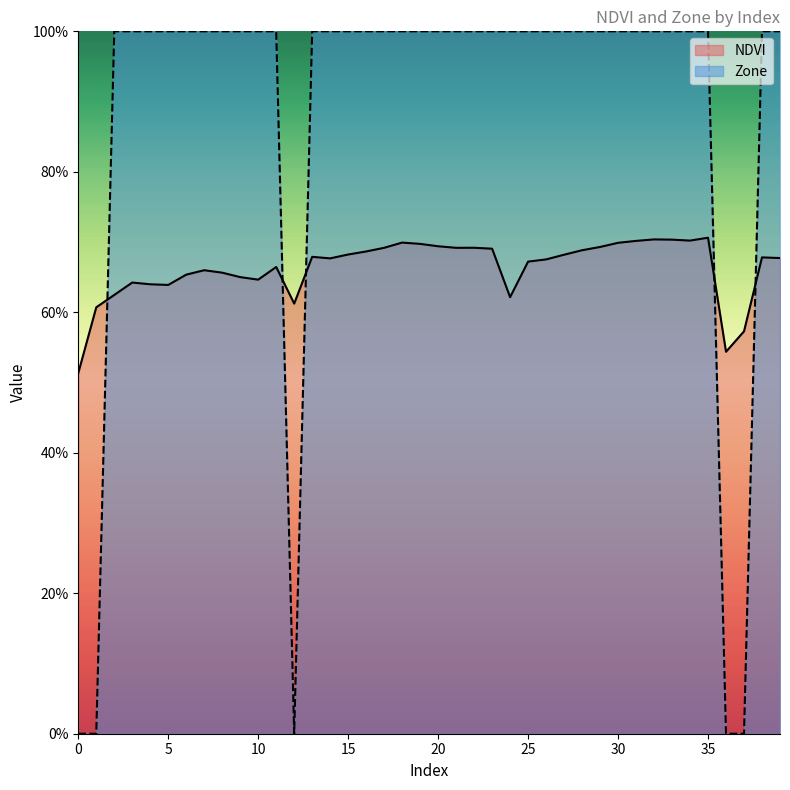

Which series has the largest range (max minus min)?

Zone